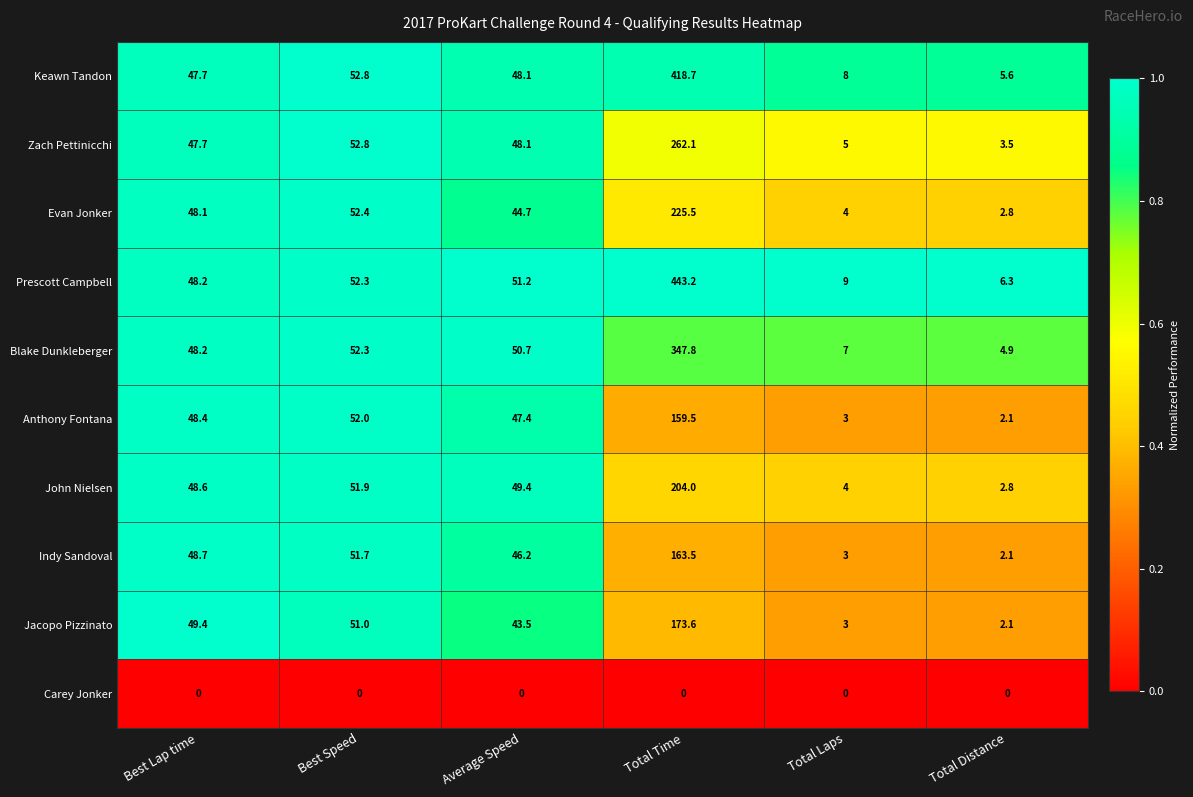

At how many categories does at least one series exceed 0?

6